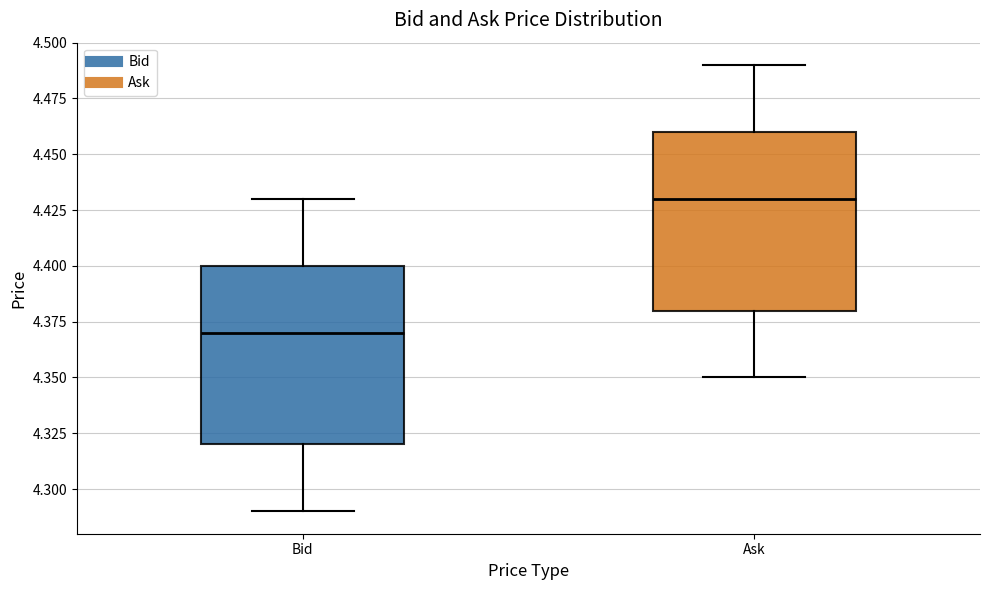

Reading left to right, read every box against the y-axis: the position of its median line, the range the box covers, and the ends of its whiskers. The values are not printed on the chart, so give them approximately, as read against the axis.

Bid: median 4.37, box 4.32 to 4.40, whiskers 4.29 to 4.43
Ask: median 4.43, box 4.38 to 4.46, whiskers 4.35 to 4.49